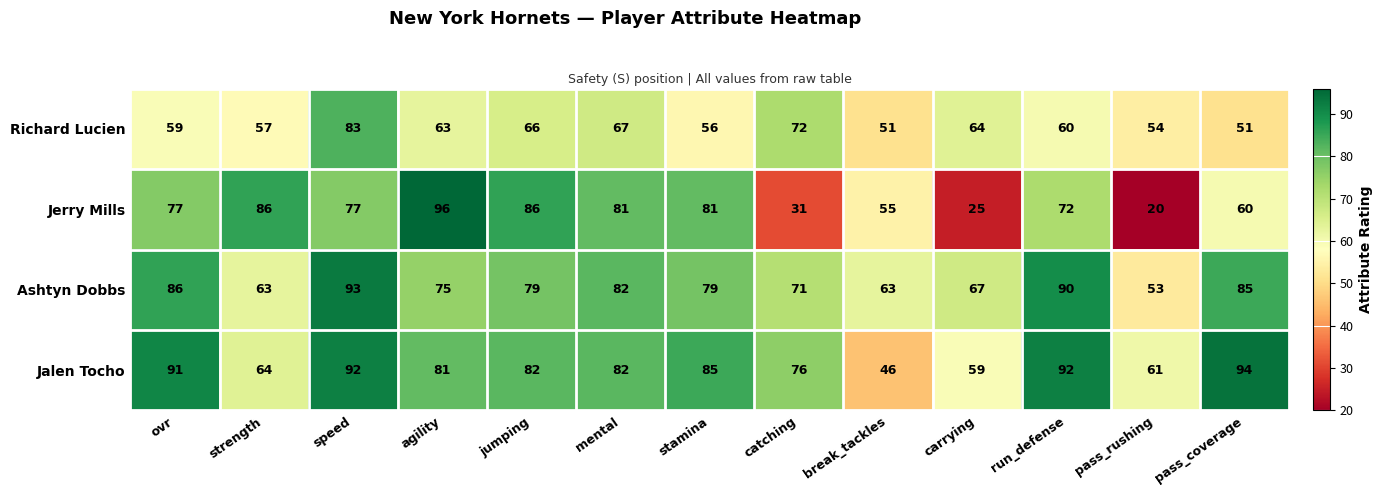

True or false: Richard Lucien has a value of 31 at pass_rushing.

False